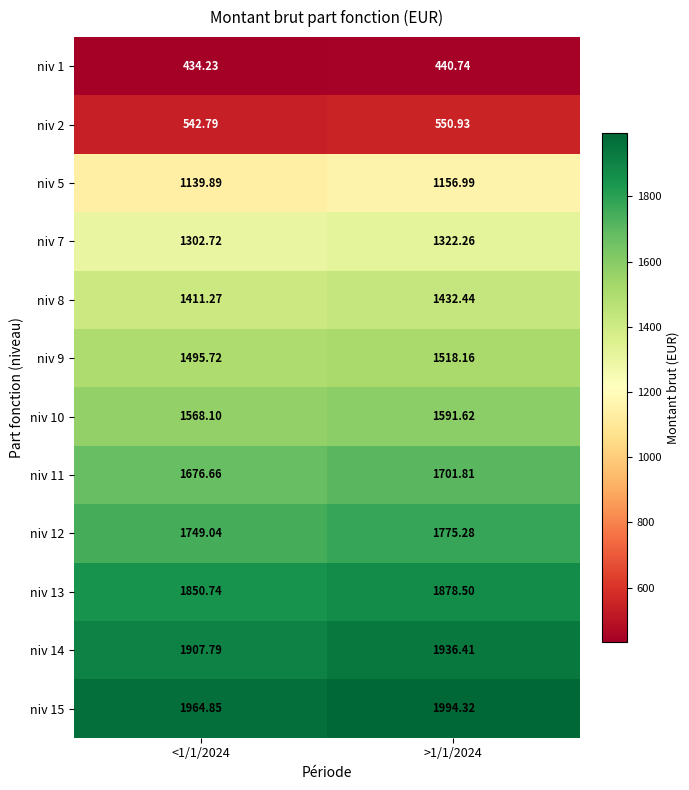

Is the value of niv 13 at <1/1/2024 greater than the value of niv 8 at <1/1/2024?

Yes